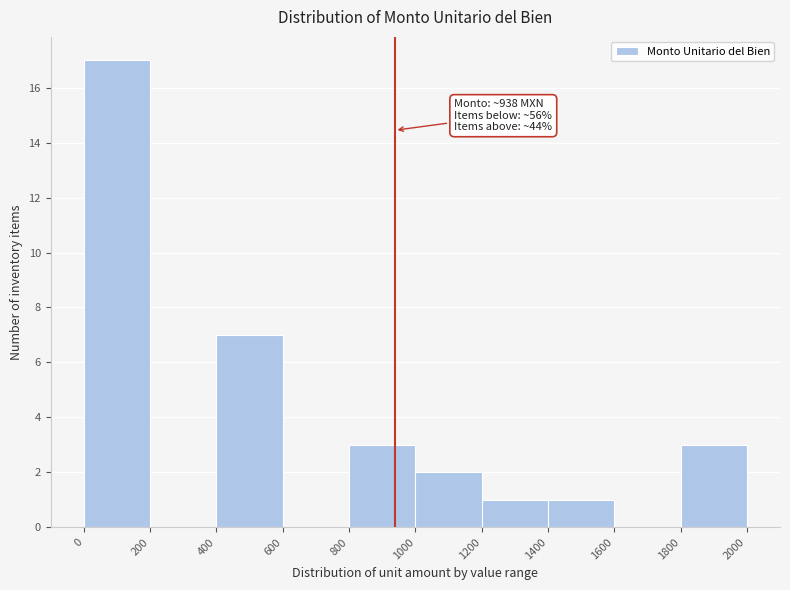

Which range on the x-axis has the tallest bar?

0 to 200